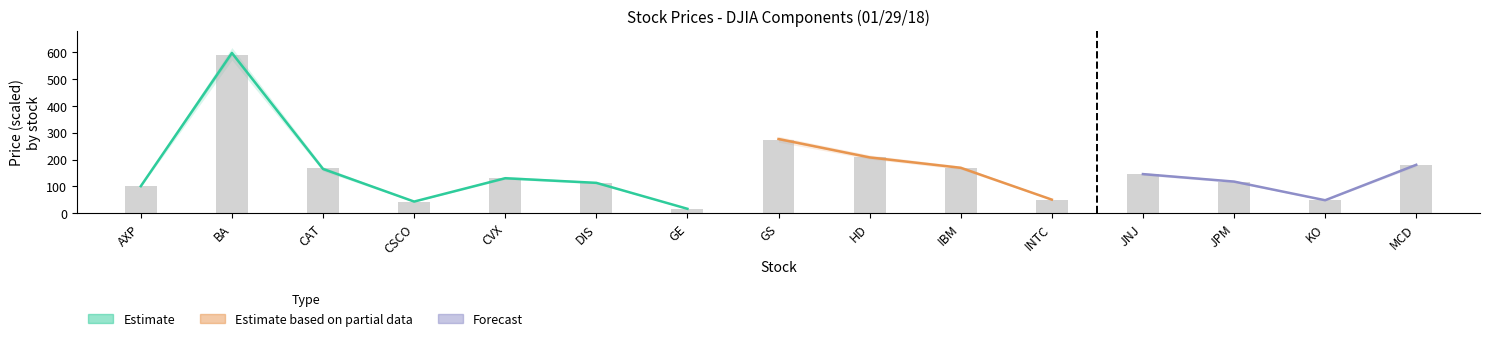

Between CSCO and JPM, which is larger?

JPM